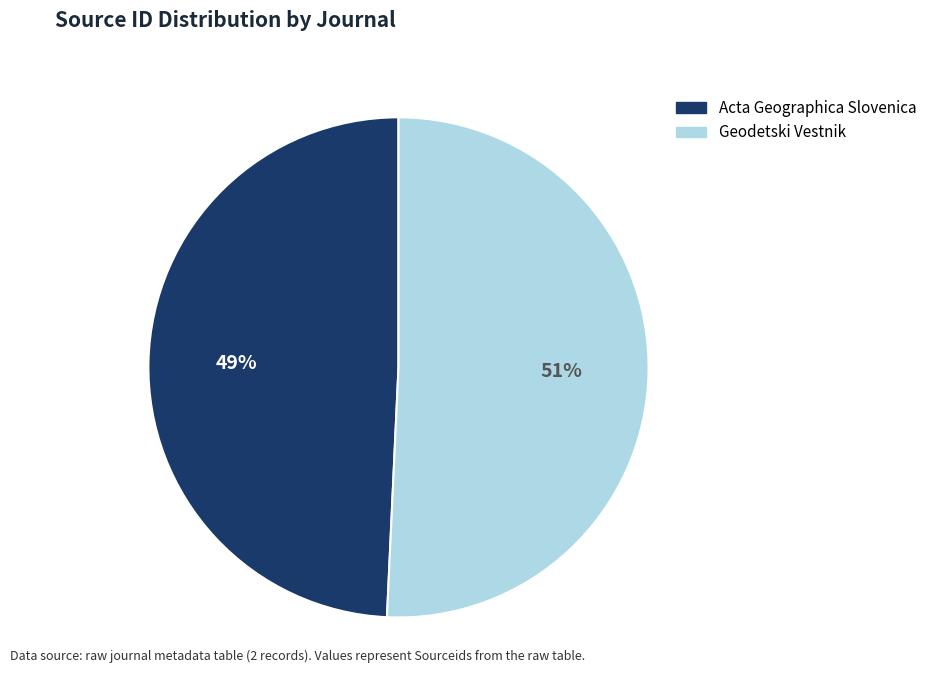

To the nearest percent, what percentage of the pie is Acta Geographica Slovenica?

49%